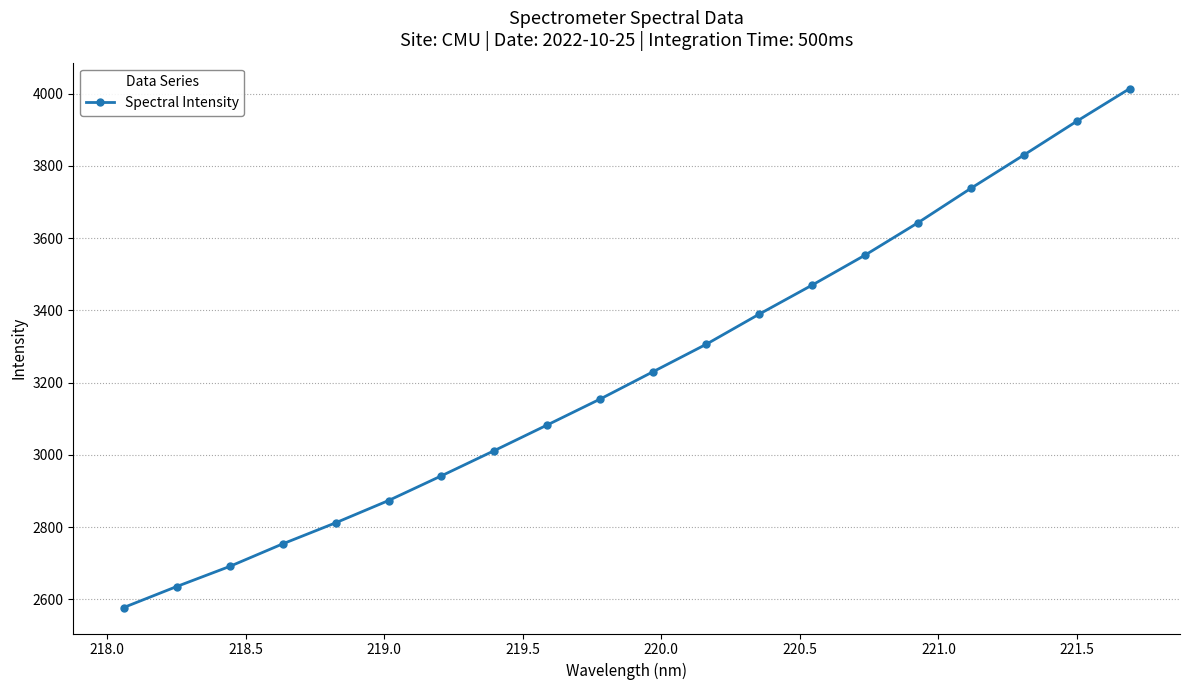

What is the minimum value shown in the chart?

2577.0